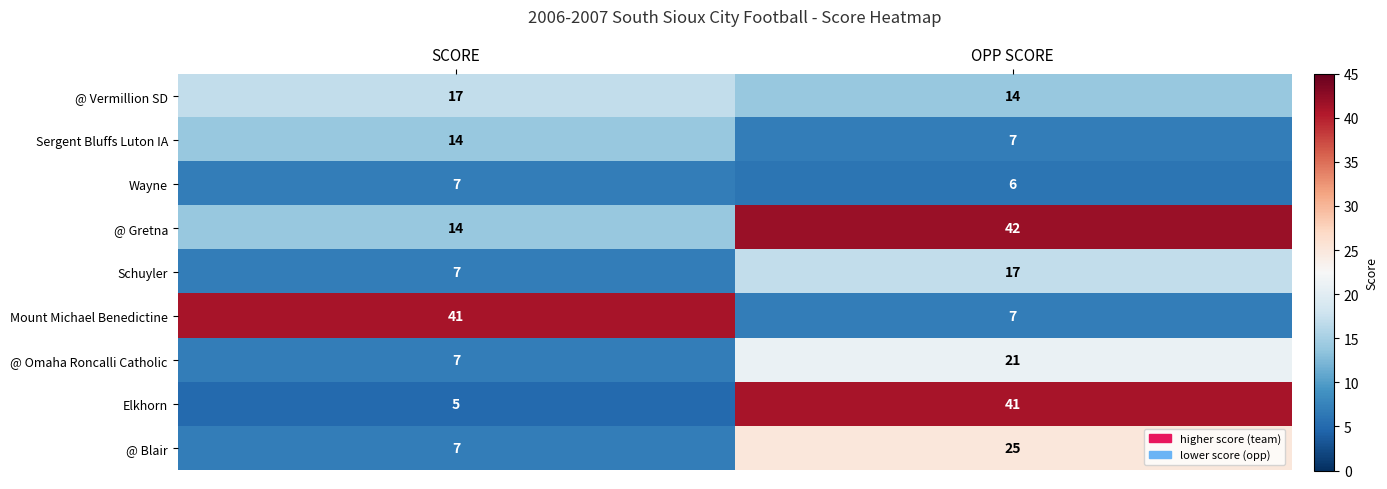

At which category is the sum across all series the highest?

OPP SCORE